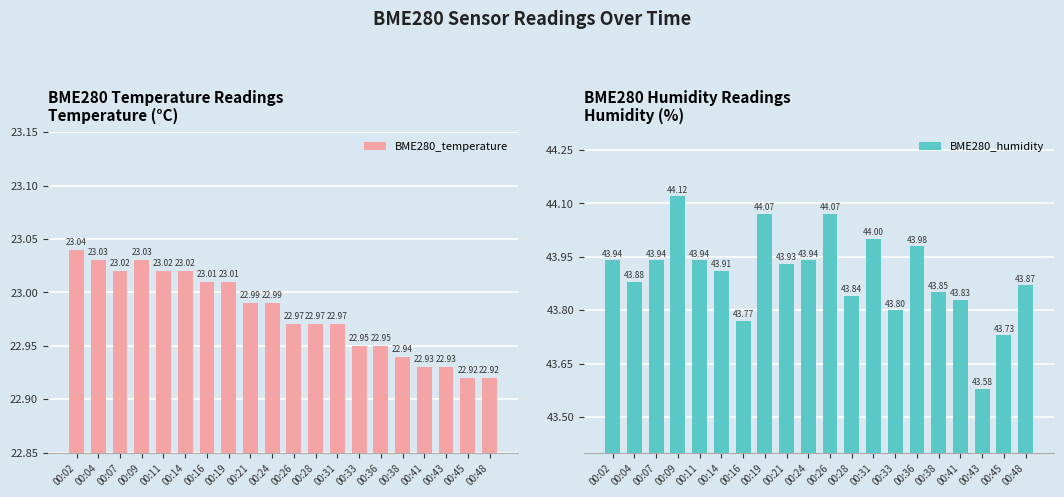

What is the spread (max minus min) of values at 00:04?

20.9